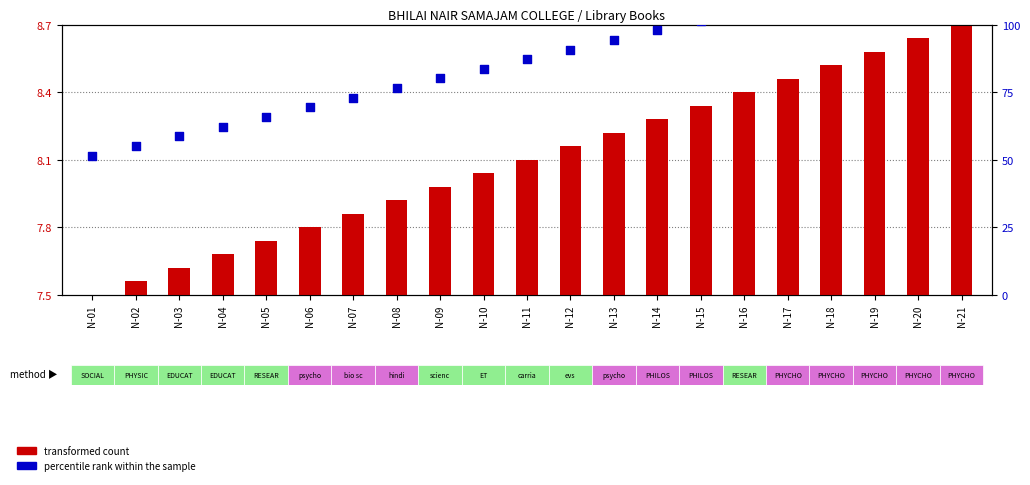

Which series has the largest total across all categories?

percentile rank within the sample